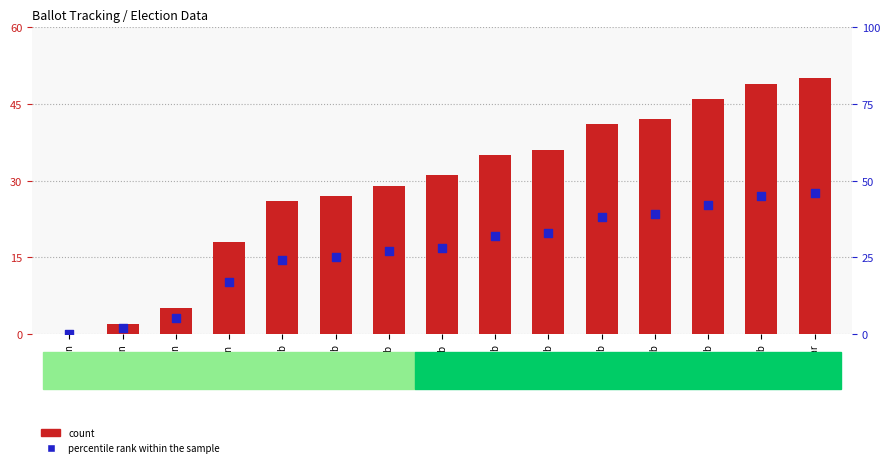

What is the total value across all series at 22-Feb?

81